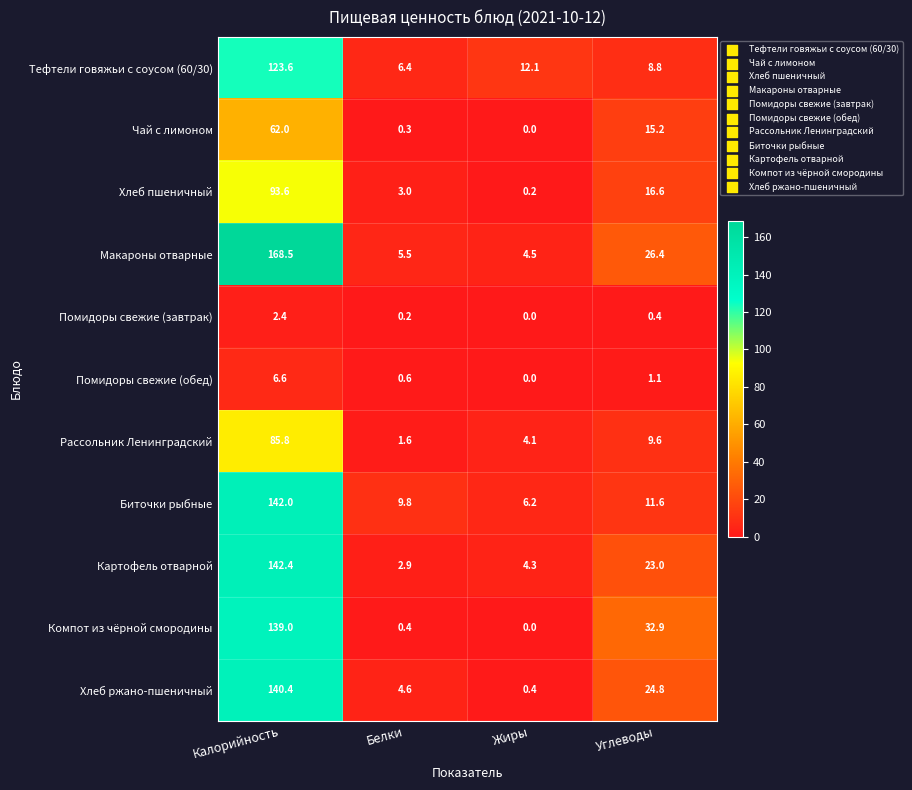

Which series has the widest spread of values?

Макароны отварные